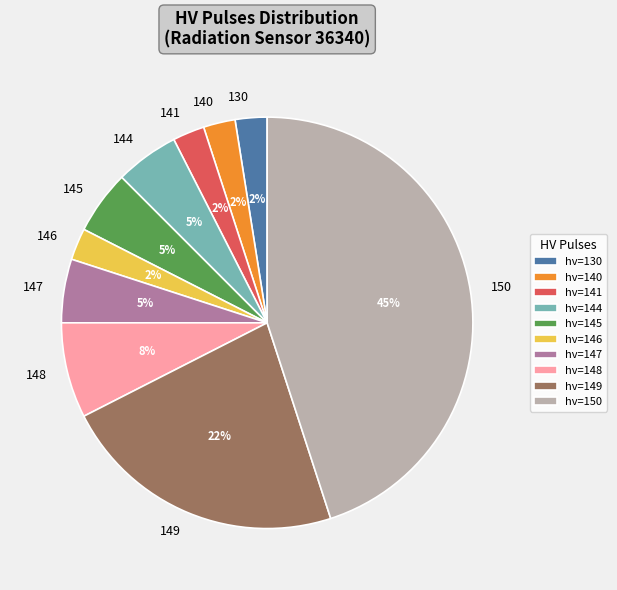

What is the ratio of the value at hv=150 to the value at hv=147?

9.0